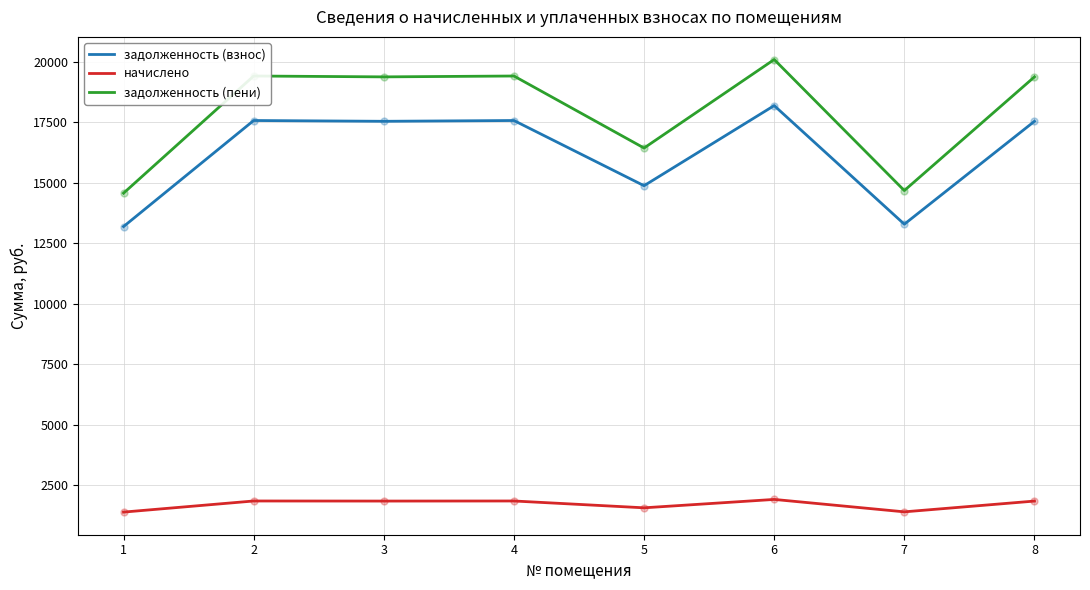

At which category is the sum across all series the highest?

6